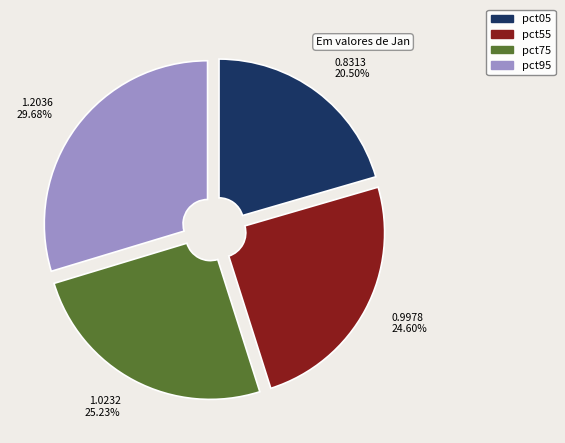

How many segments does this pie chart have?

4